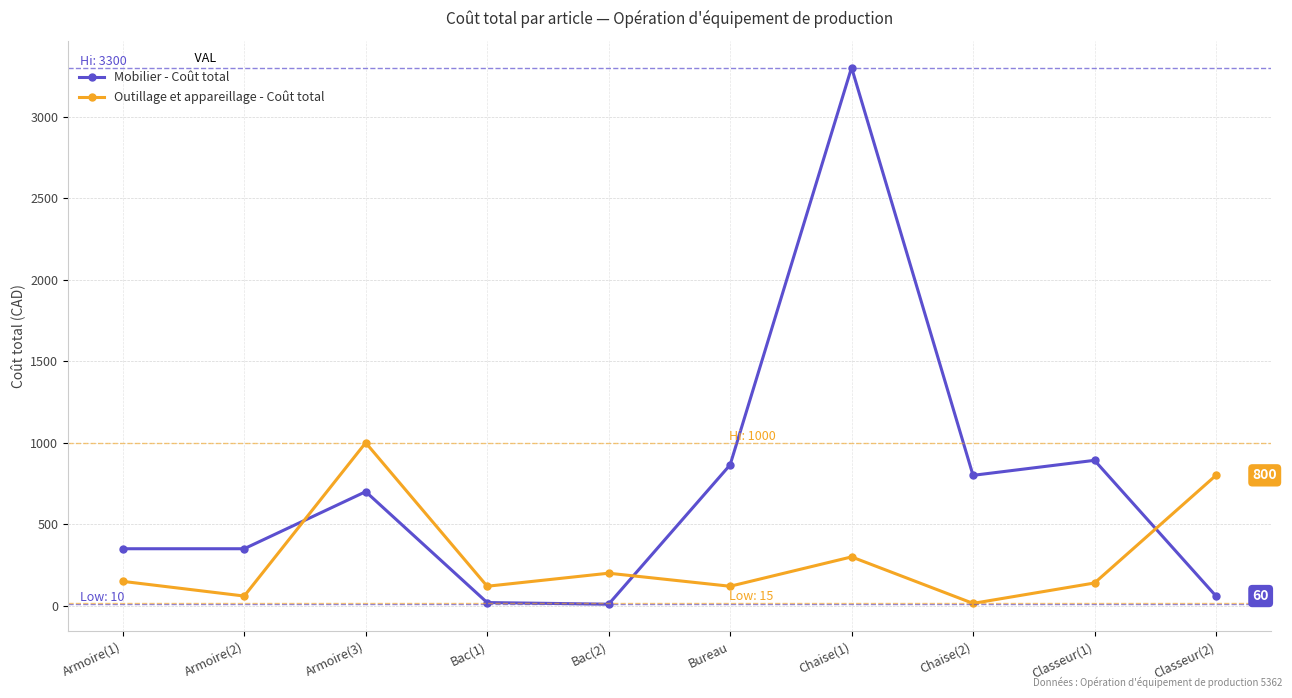

Between which two adjacent categories do Mobilier - Coût total and Outillage et appareillage - Coût total first intersect?

Armoire(2) and Armoire(3)